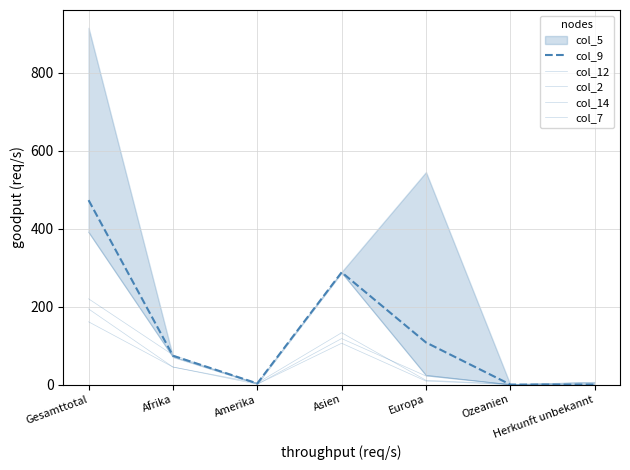

What is the label of the 6th point from the right?

Afrika